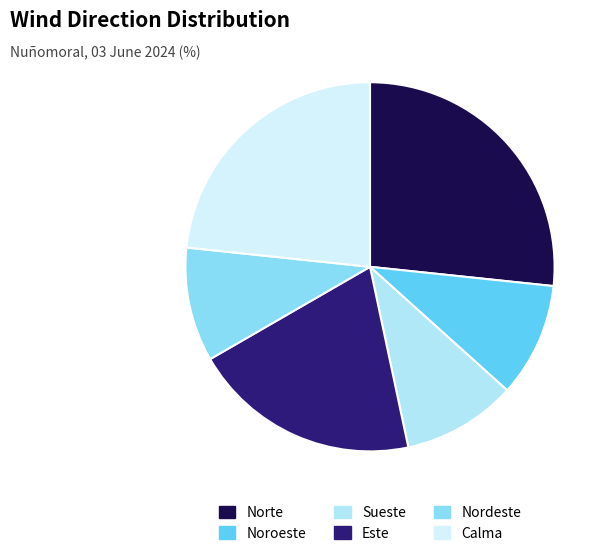

How much of the chart is everything except Sueste?

90.0%